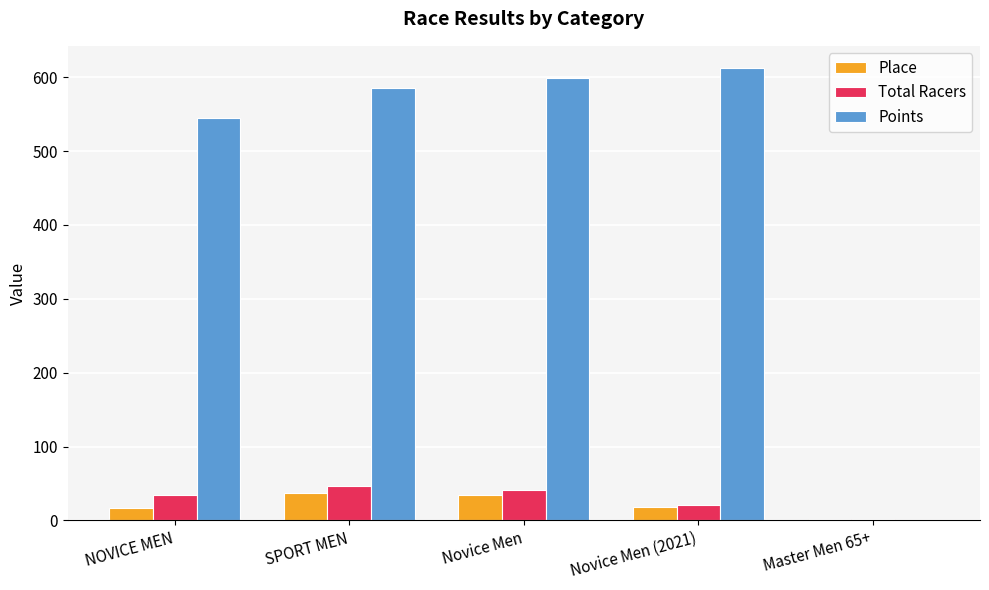

What is the sum of the Points values at Novice Men and NOVICE MEN?

1145.1